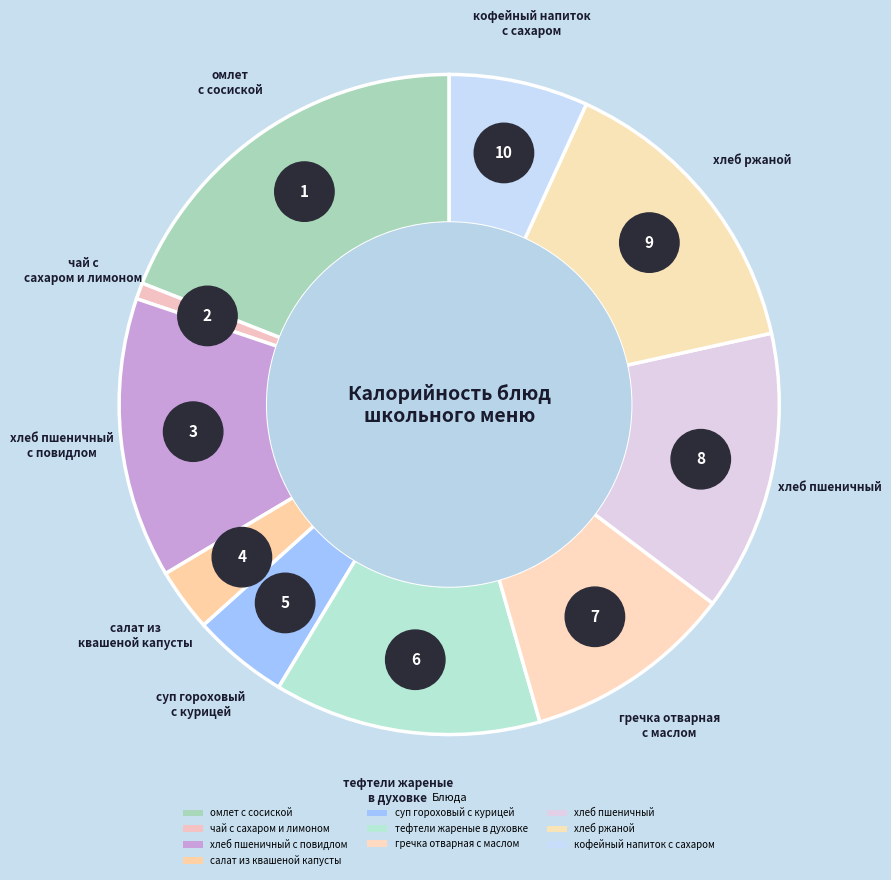

Which category has the smallest portion of the pie?

чай с сахаром и лимоном